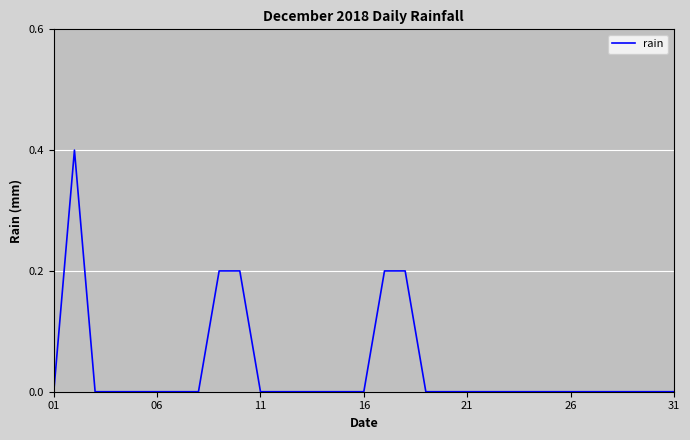

What is the difference between the maximum and minimum values?

0.4